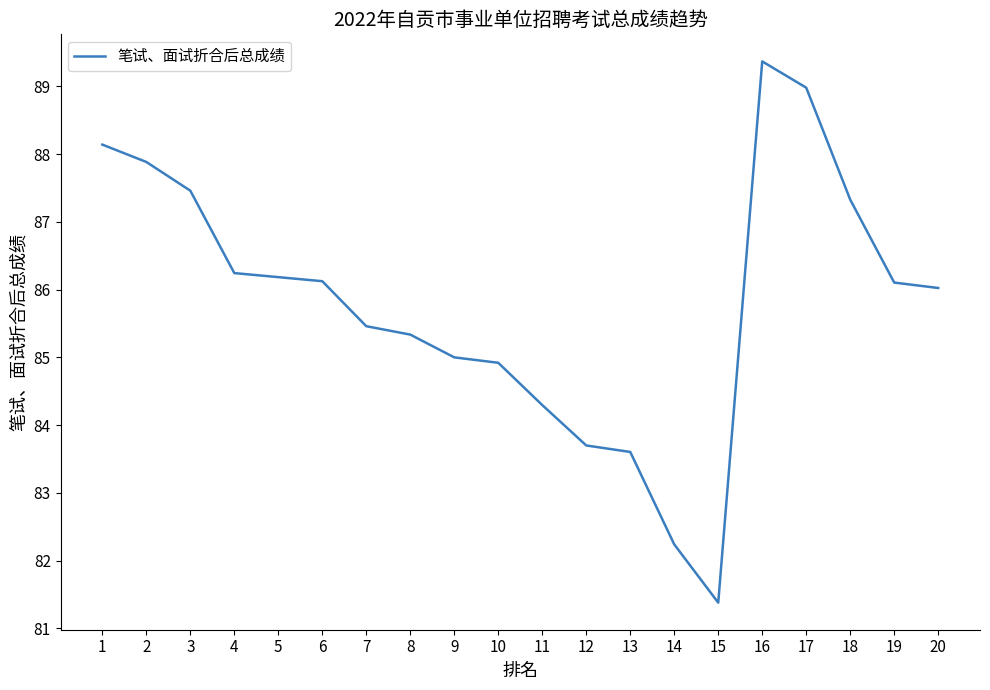

Reading left to right, extract all data points from this chart.

88.1	87.9	87.5	86.2	86.2	86.1	85.5	85.3	85.0	84.9	84.3	83.7	83.6	82.2	81.4	89.4	89.0	87.3	86.1	86.0